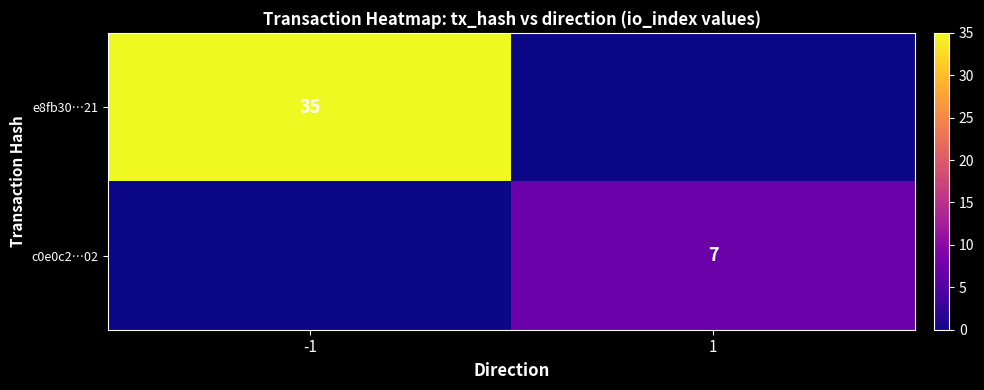

The value of c0e0c2…02 at 1 is 7. True or false?

True